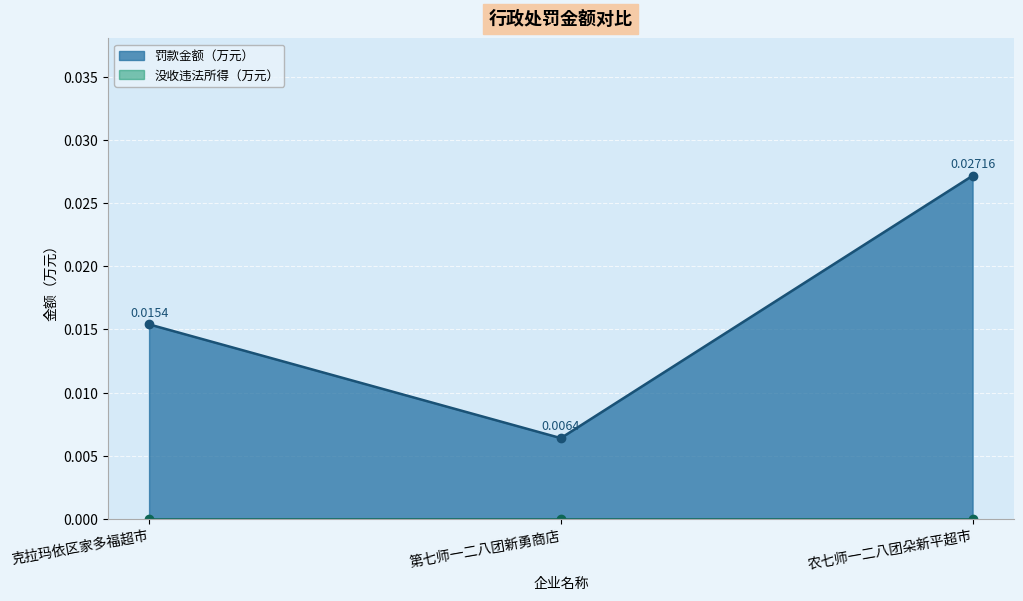

What is the label of the 3rd point from the left?

农七师一二八团朵新平超市